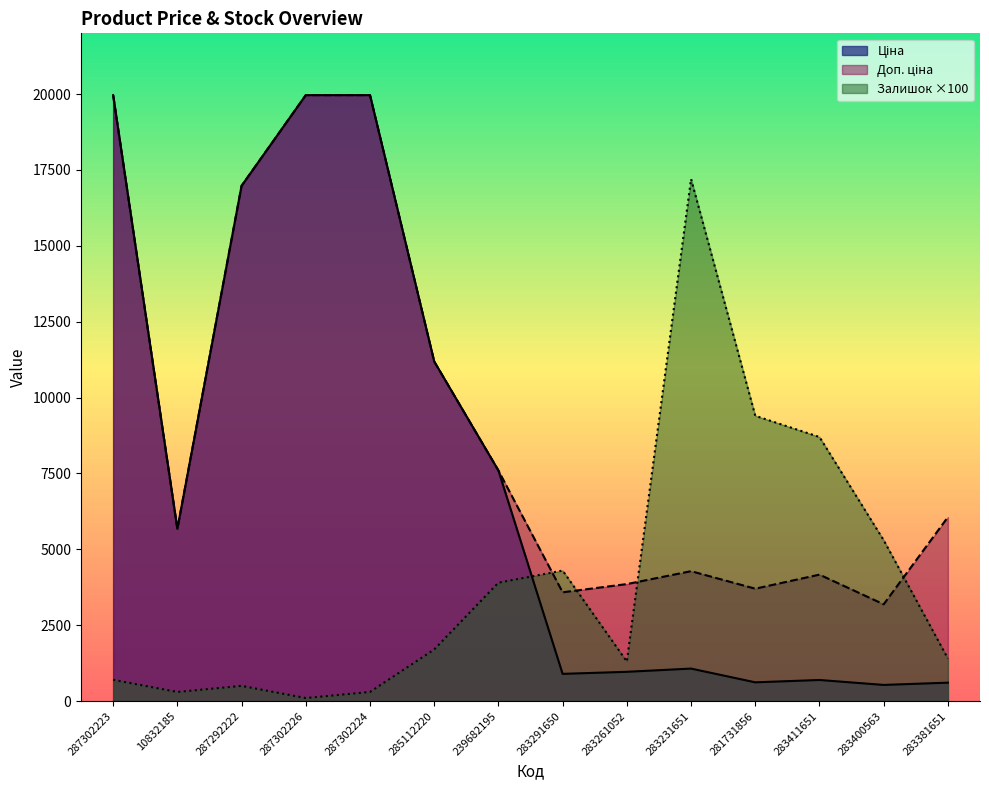

Where does the Залишок series first go above 1700?

239682195